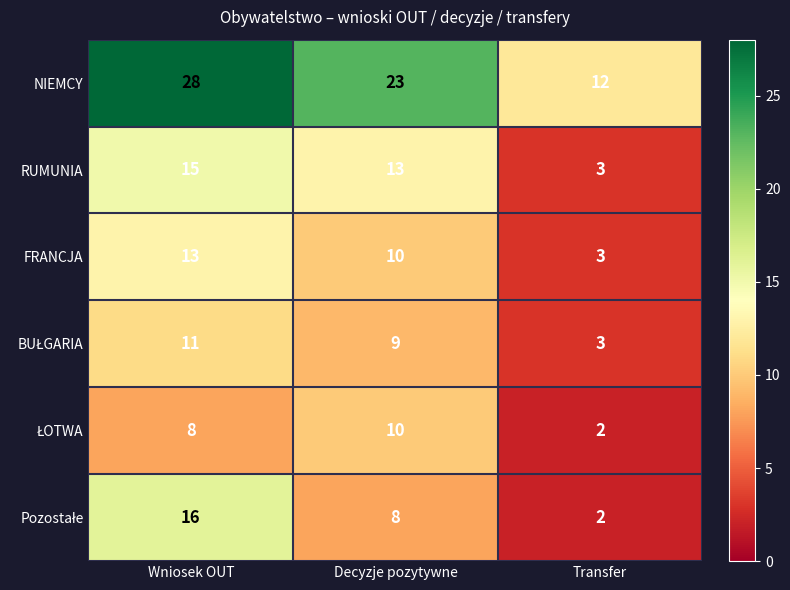

What is the total value across all series at Transfer?

25